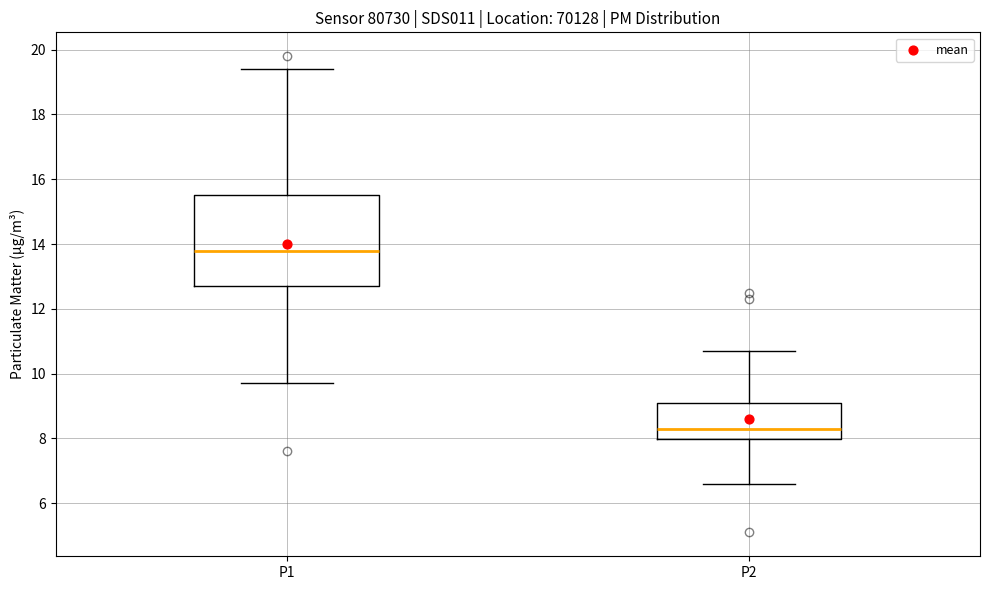

Where does the median line of the box for P2 sit on the y-axis? The values are not printed on the chart, so give them approximately, as read against the axis.

8.4